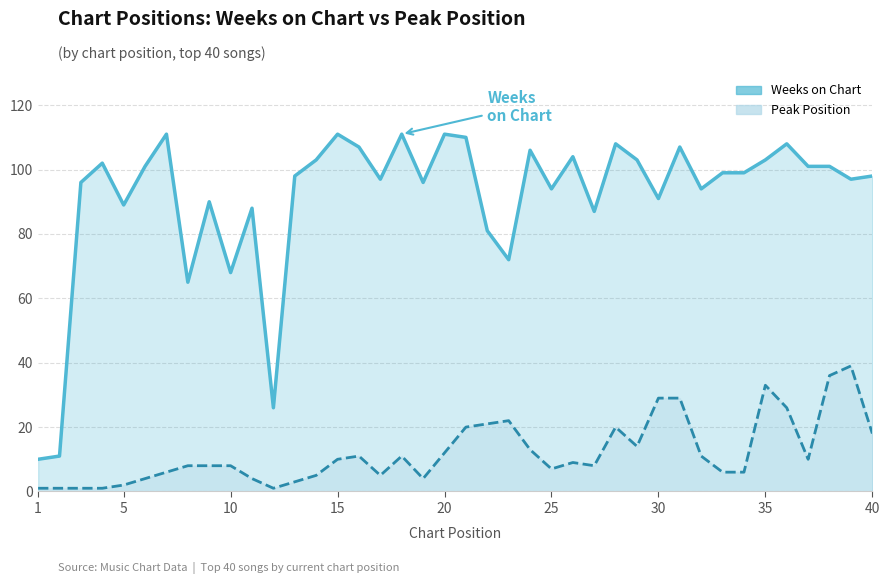

At which category does Peak Position reach its first local valley?

12